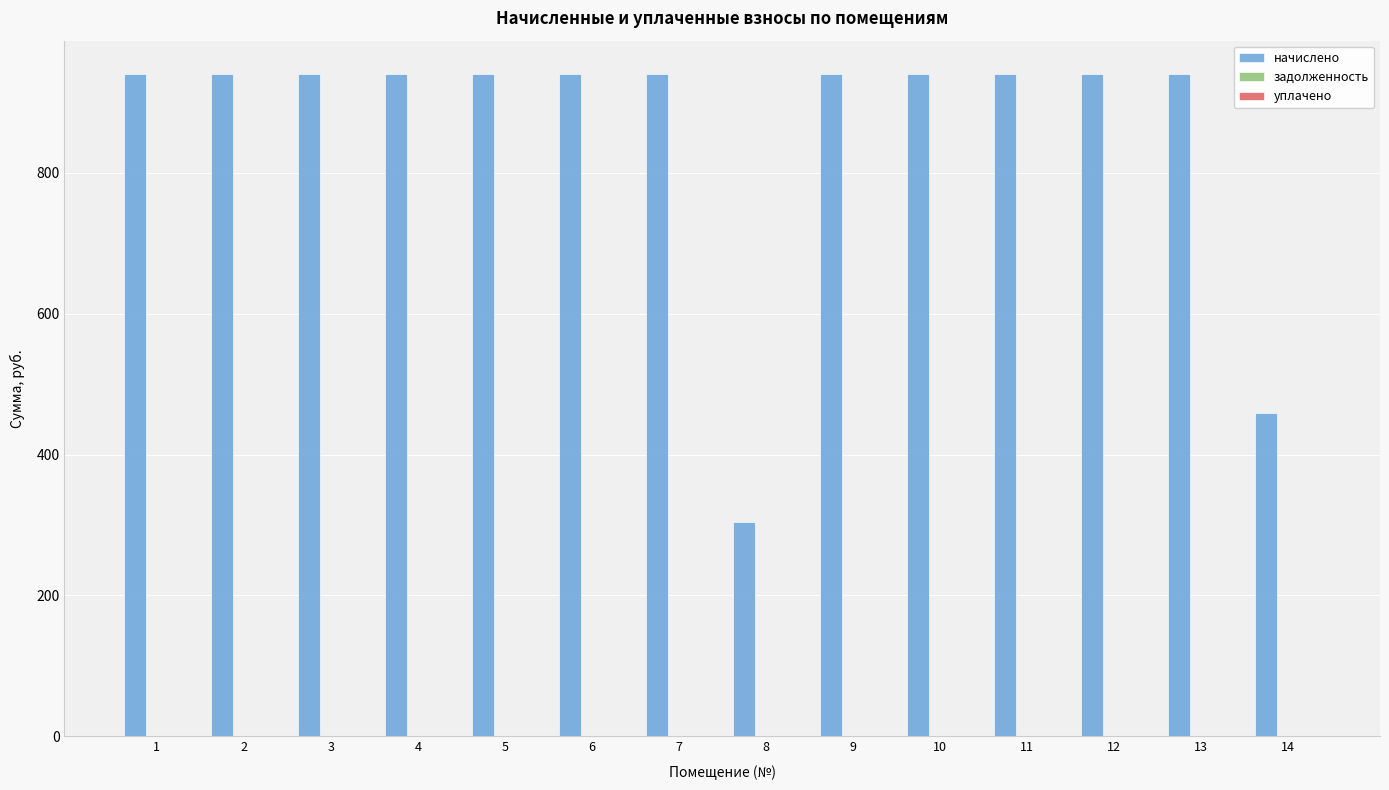

Is it true that the value at 13 is 940.6?

True